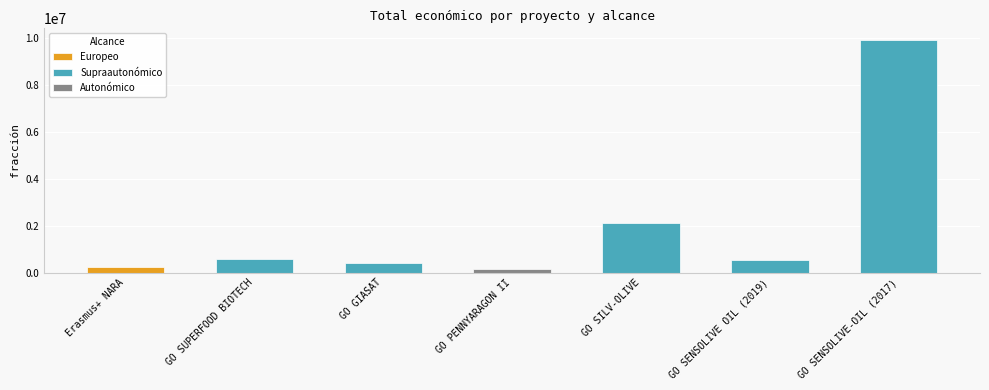

What is the difference between the maximum and minimum values?

9750193